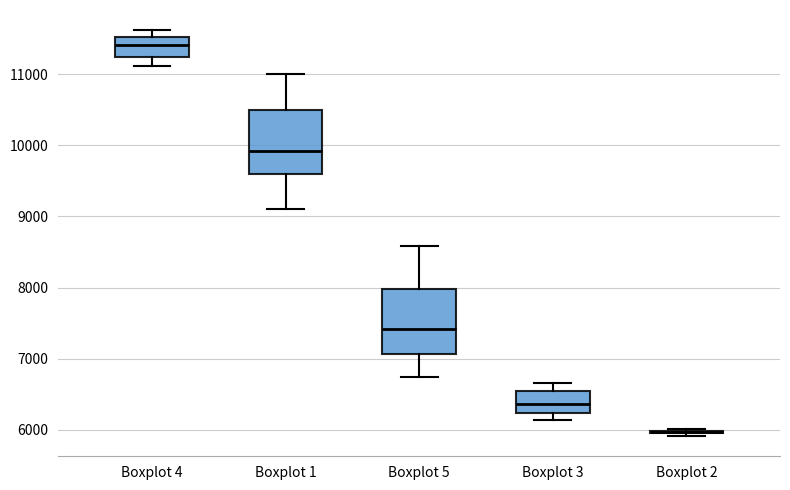

Reading left to right, transcribe this box plot: for each box, give where its median line is, the range the box spans, and where its two whiskers end, as read against the y-axis. The values are not printed on the chart, so give them approximately, as read against the axis.

Boxplot 4: median 11400, box 11200 to 11500, whiskers 11100 to 11600
Boxplot 1: median 9900, box 9600 to 10500, whiskers 9100 to 11000
Boxplot 5: median 7400, box 7100 to 8000, whiskers 6700 to 8600
Boxplot 3: median 6400, box 6200 to 6600, whiskers 6100 to 6700
Boxplot 2: box collapsed to a line at 6000, whiskers 5900 to 6000